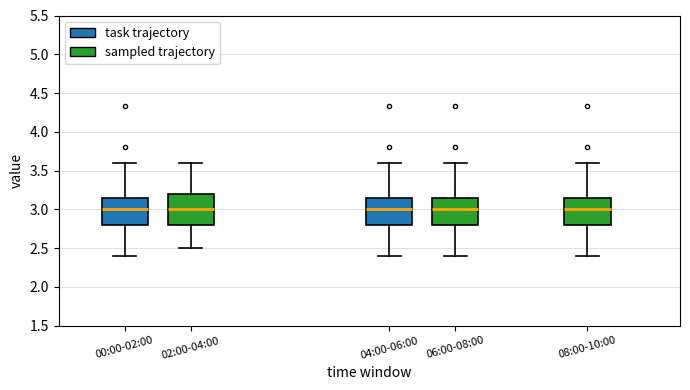

Reading left to right, read every box against the y-axis: the position of its median line, the range the box covers, and the ends of its whiskers. The values are not printed on the chart, so give them approximately, as read against the axis.

00:00-02:00: median 3.00, box 2.80 to 3.15, whiskers 2.40 to 3.60
02:00-04:00: median 3.00, box 2.80 to 3.20, whiskers 2.50 to 3.60
04:00-06:00: median 3.00, box 2.80 to 3.15, whiskers 2.40 to 3.60
06:00-08:00: median 3.00, box 2.80 to 3.15, whiskers 2.40 to 3.60
08:00-10:00: median 3.00, box 2.80 to 3.15, whiskers 2.40 to 3.60